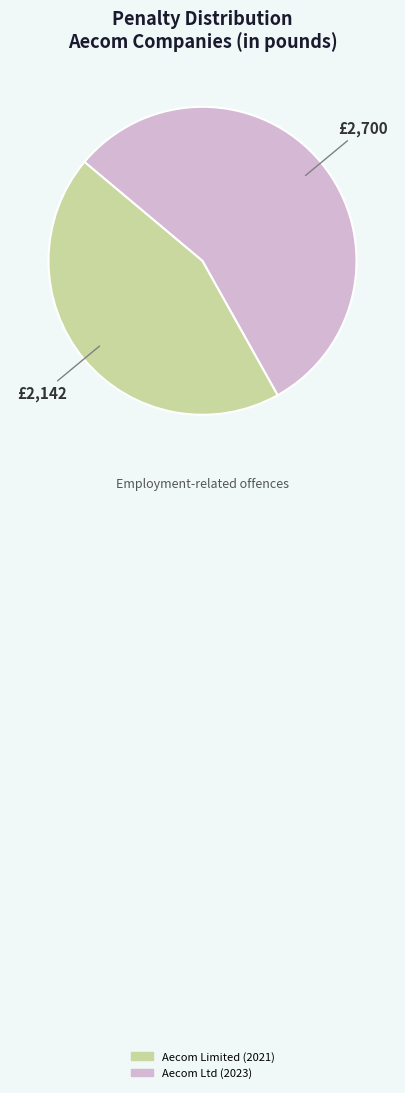

What is the majority slice?

Aecom Ltd (2023)